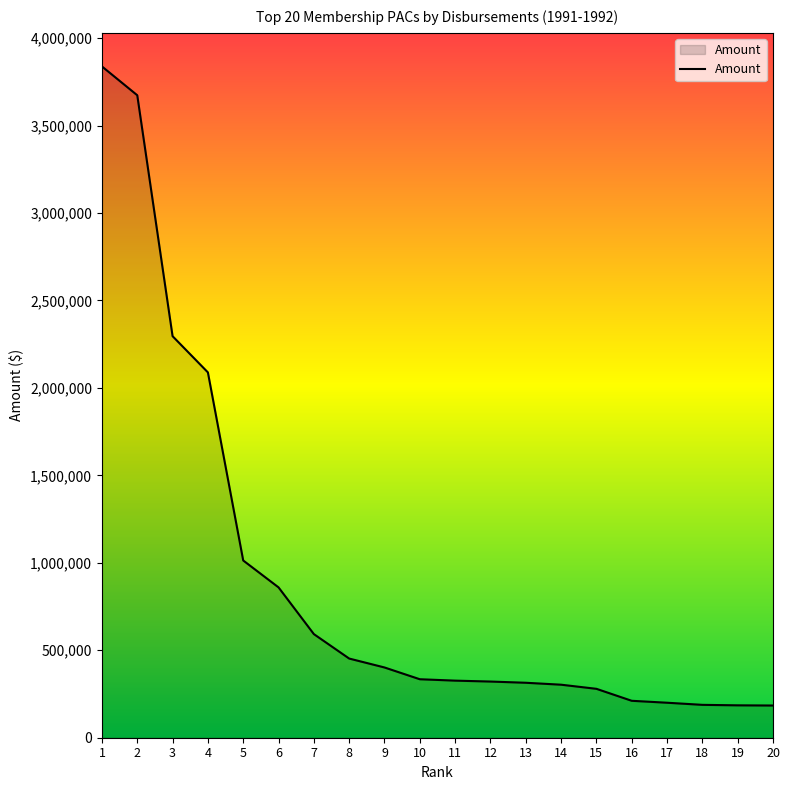

What is the difference between the second highest and second lowest values?

3488261